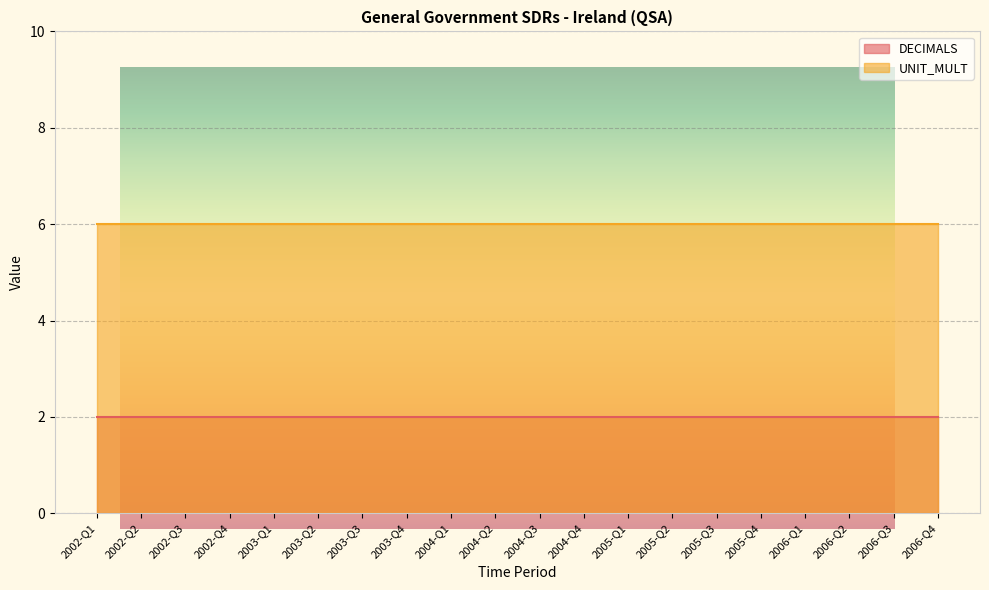

Reading right to left, what are all the values shown in this chart?

DECIMALS: 2006-Q4=2	2006-Q3=2	2006-Q2=2	2006-Q1=2	2005-Q4=2	2005-Q3=2	2005-Q2=2	2005-Q1=2	2004-Q4=2	2004-Q3=2	2004-Q2=2	2004-Q1=2	2003-Q4=2	2003-Q3=2	2003-Q2=2	2003-Q1=2	2002-Q4=2	2002-Q3=2	2002-Q2=2	2002-Q1=2
UNIT_MULT: 2006-Q4=6	2006-Q3=6	2006-Q2=6	2006-Q1=6	2005-Q4=6	2005-Q3=6	2005-Q2=6	2005-Q1=6	2004-Q4=6	2004-Q3=6	2004-Q2=6	2004-Q1=6	2003-Q4=6	2003-Q3=6	2003-Q2=6	2003-Q1=6	2002-Q4=6	2002-Q3=6	2002-Q2=6	2002-Q1=6